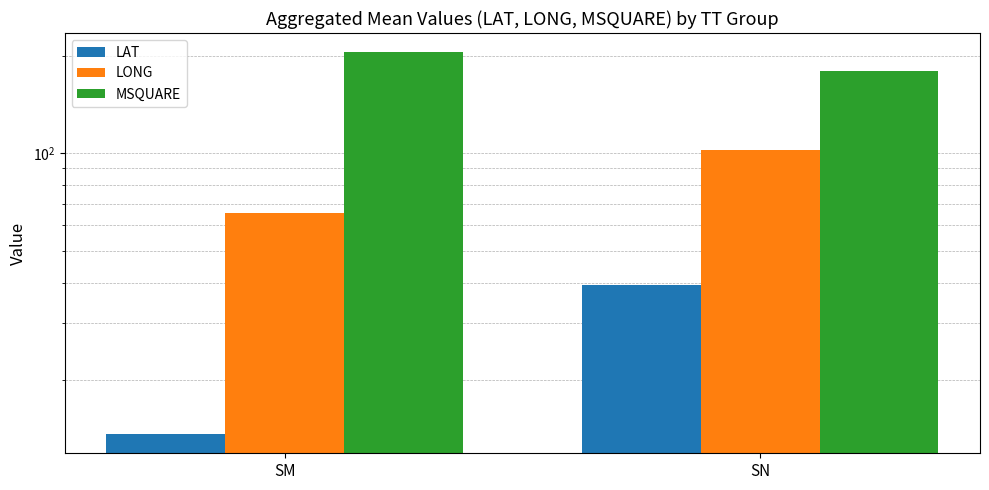

Which series has the widest spread of values?

LONG